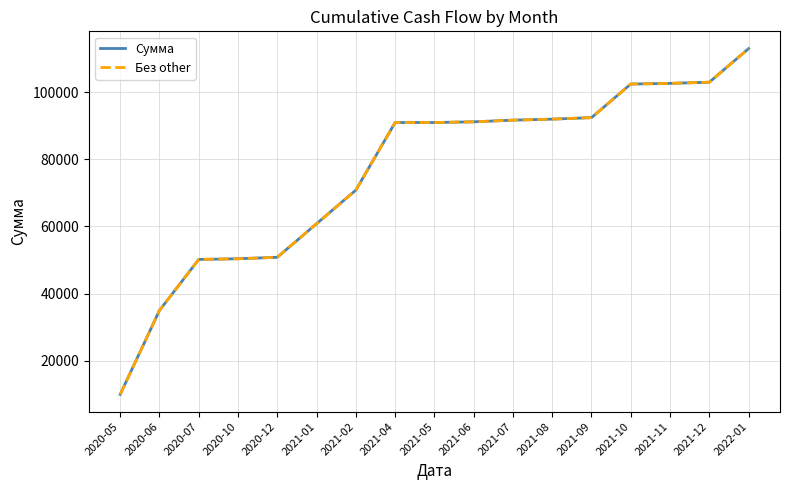

Is this an area chart (filled region under the line)?

No